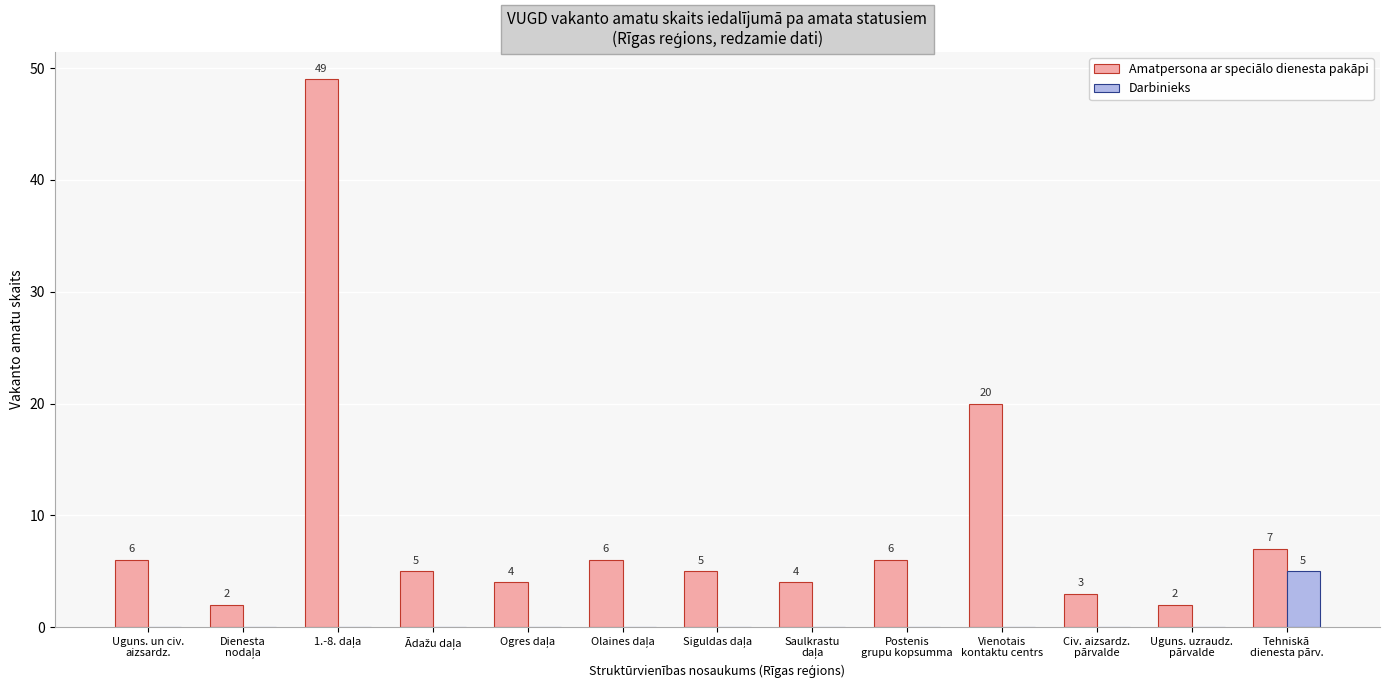

What is the sum of all Amatpersona ar speciālo dienesta pakāpi values?

119